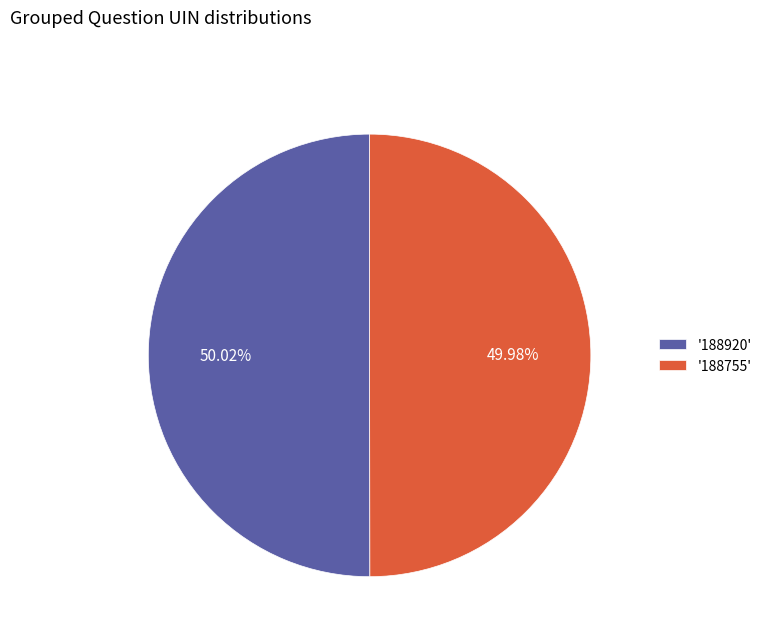

Is the sum of '188920' and '188755' greater than half?

Yes